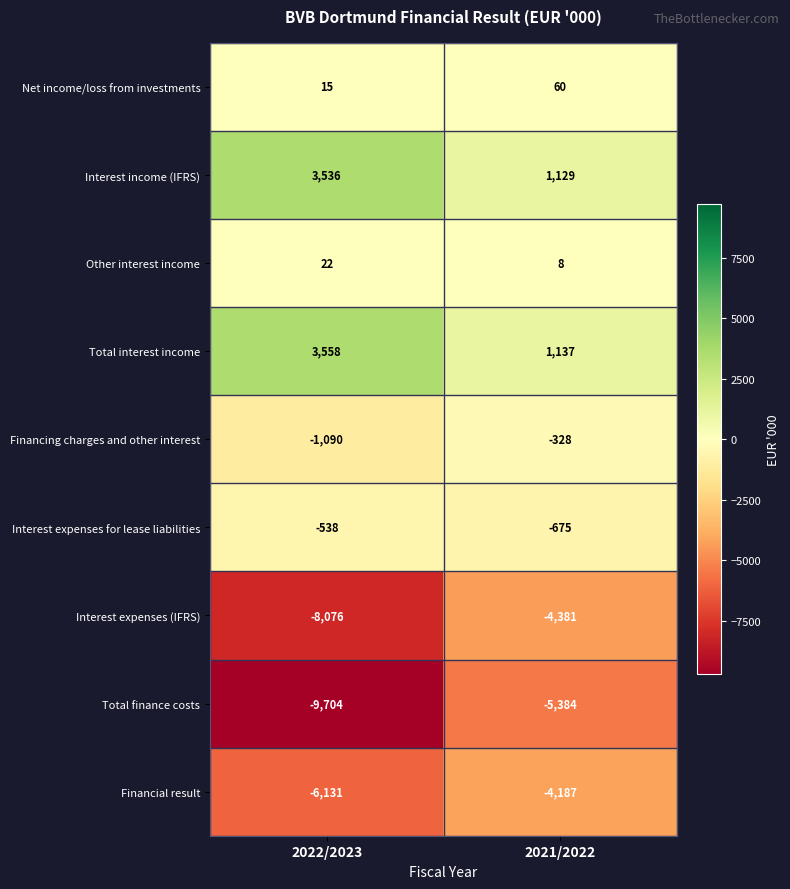

Rank the categories by Interest income (IFRS) value from highest to lowest.

2022/2023, 2021/2022